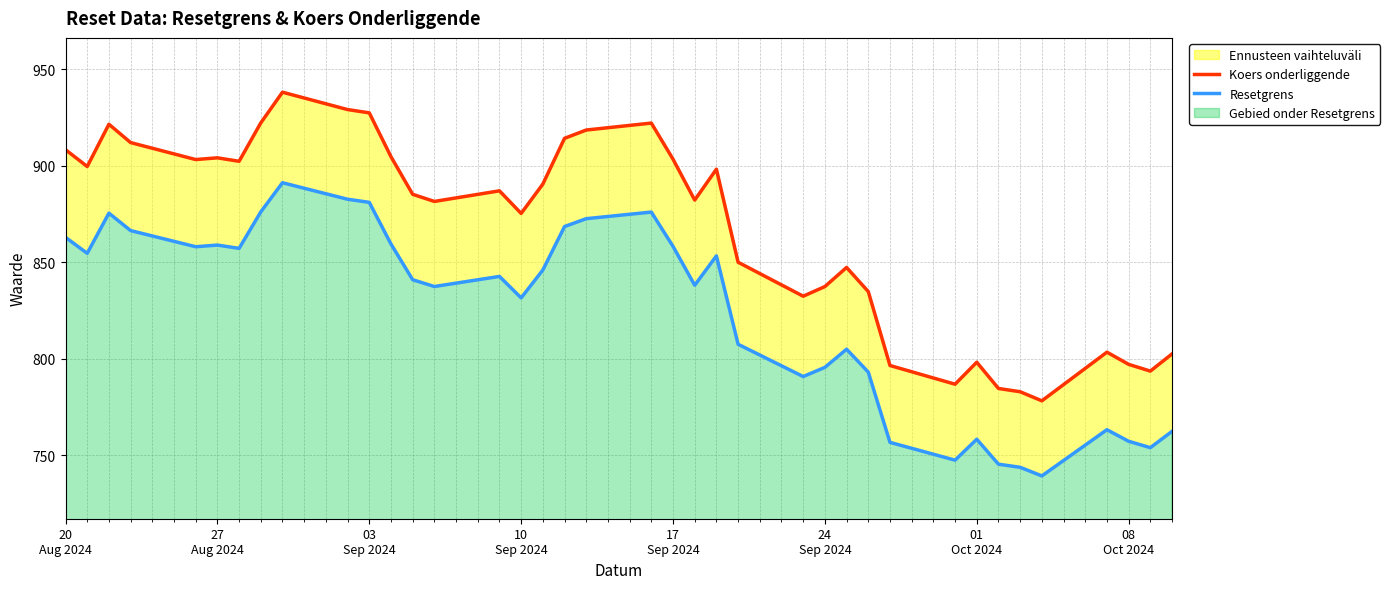

How many interior local valleys does the Resetgrens series have?

10